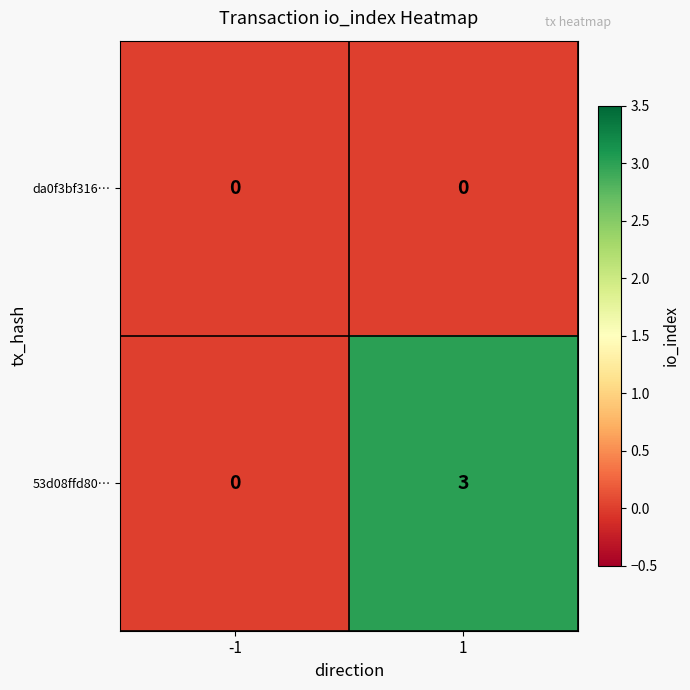

What is the highest value of the 53d08ffd80… series?

3